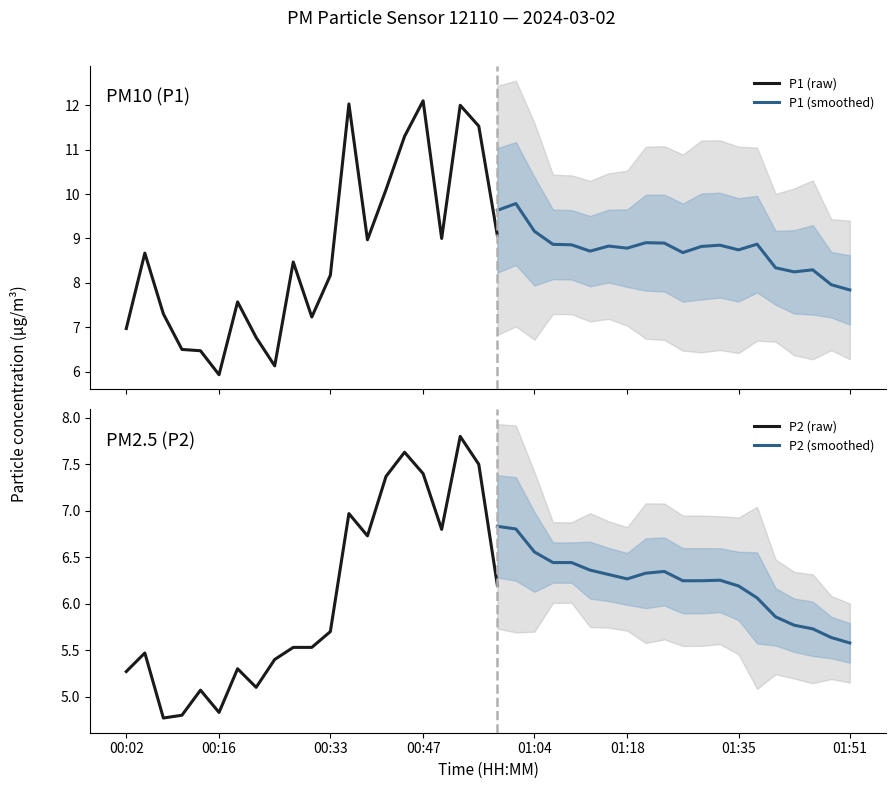

True or false: P2 and P1 cross at least once.

False